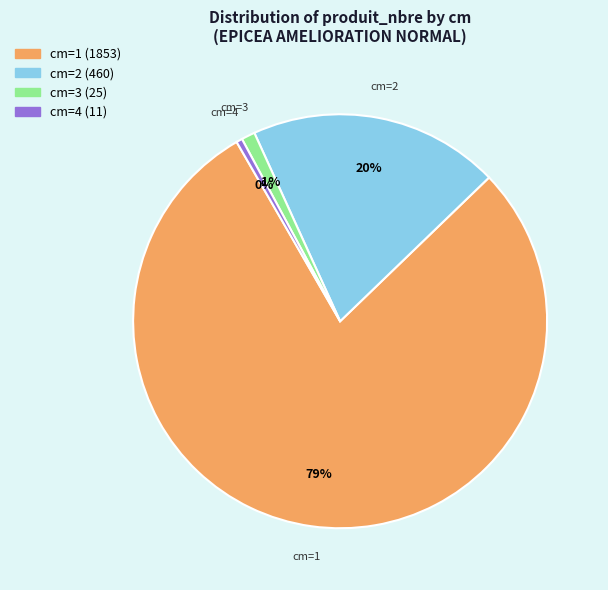

To the nearest percent, what is the average slice percentage?

25%